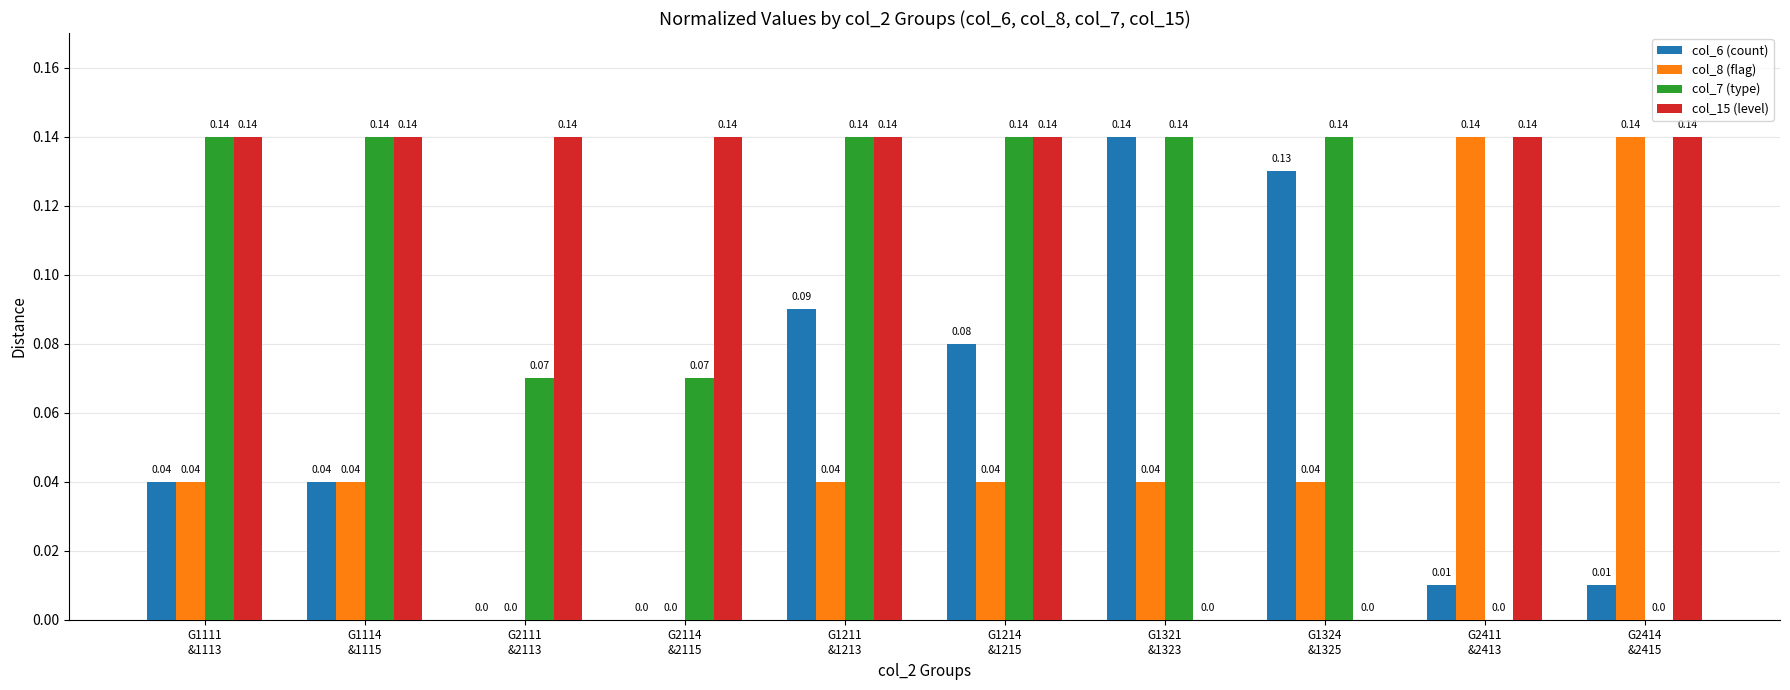

The col_8 (flag) series shows 0.0 at G1321
&1323. True or false?

True